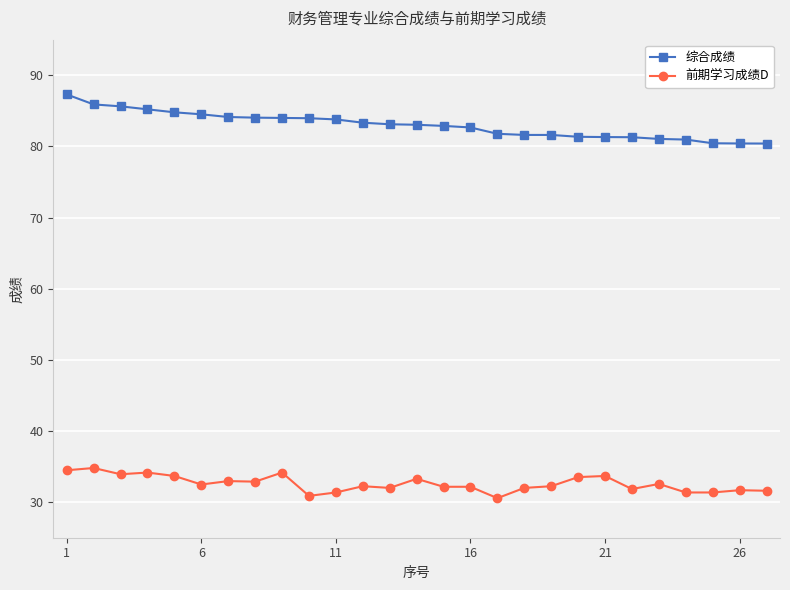

Rank the series by their average value, from highest to lowest.

综合成绩, 前期学习成绩D